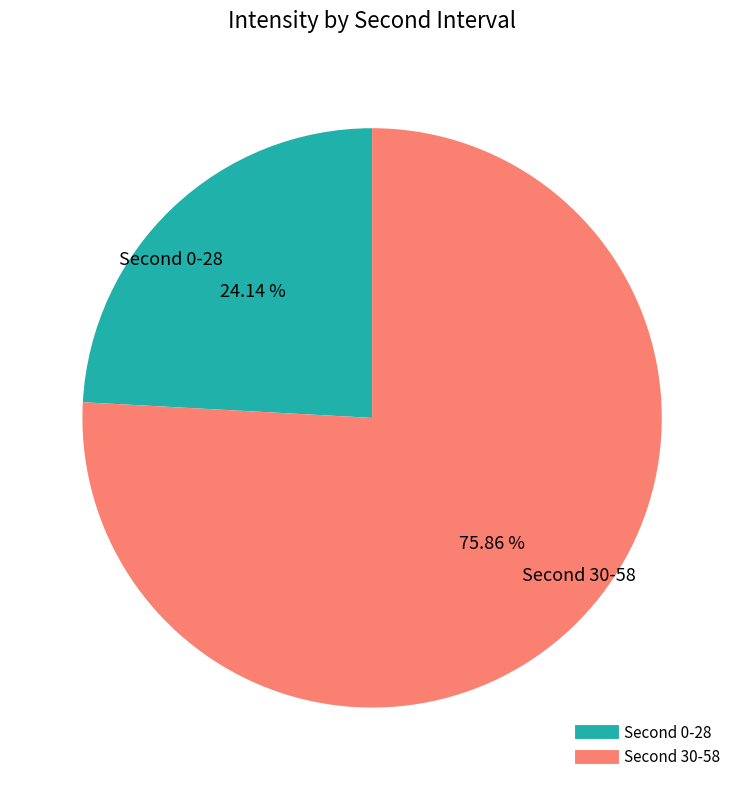

To the nearest percent, what is the average slice percentage?

50%